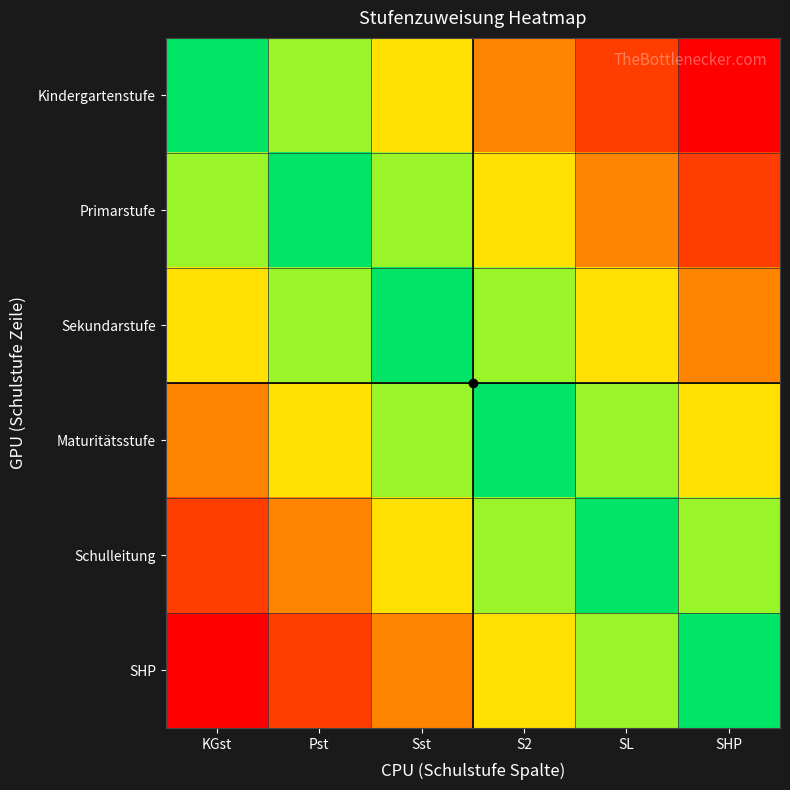

True or false: Maturitätsstufe has a value of 5 at S2.

True